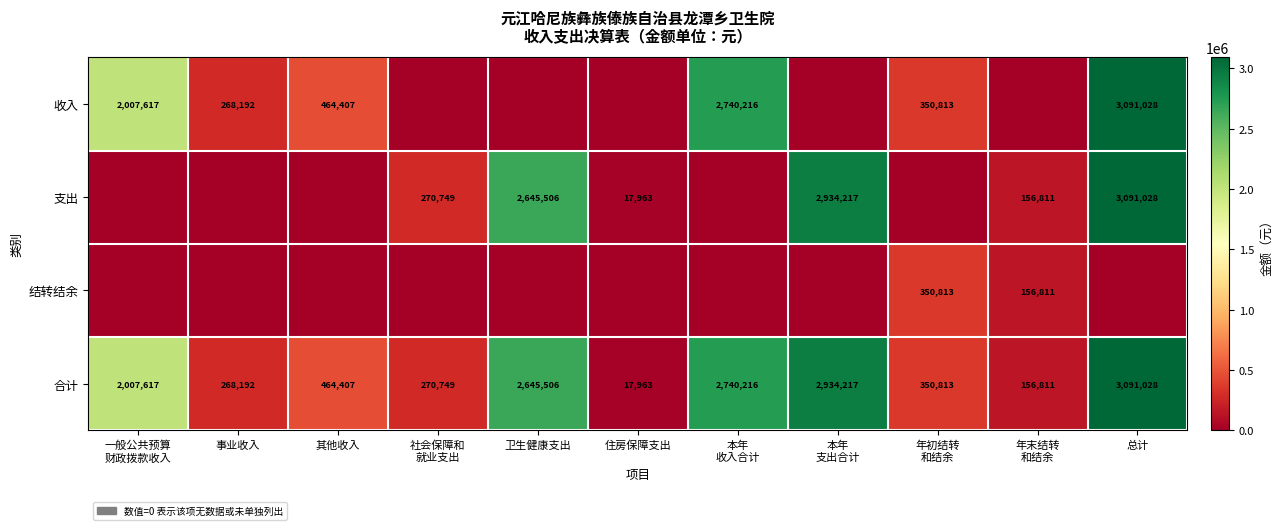

What is the sum of the 收入 values at 其他收入 and 事业收入?

732599